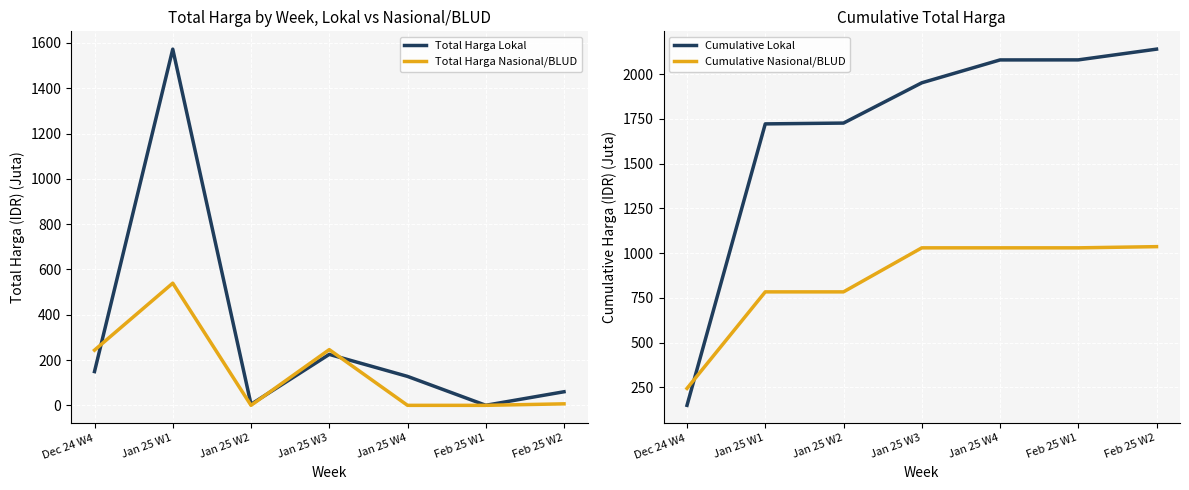

Rank the series by their maximum value, from lowest to highest.

Total Harga Nasional/BLUD, Cumulative Nasional/BLUD, Total Harga Lokal, Cumulative Lokal